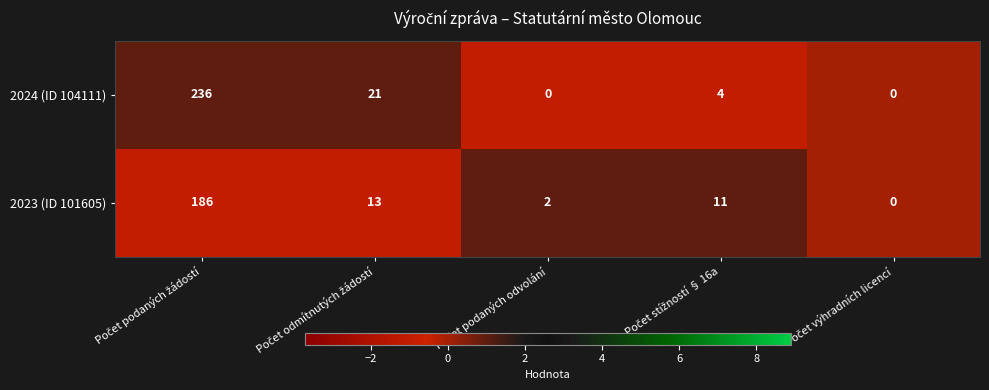

List the series in order of their peak value, lowest first.

2023 (ID 101605), 2024 (ID 104111)